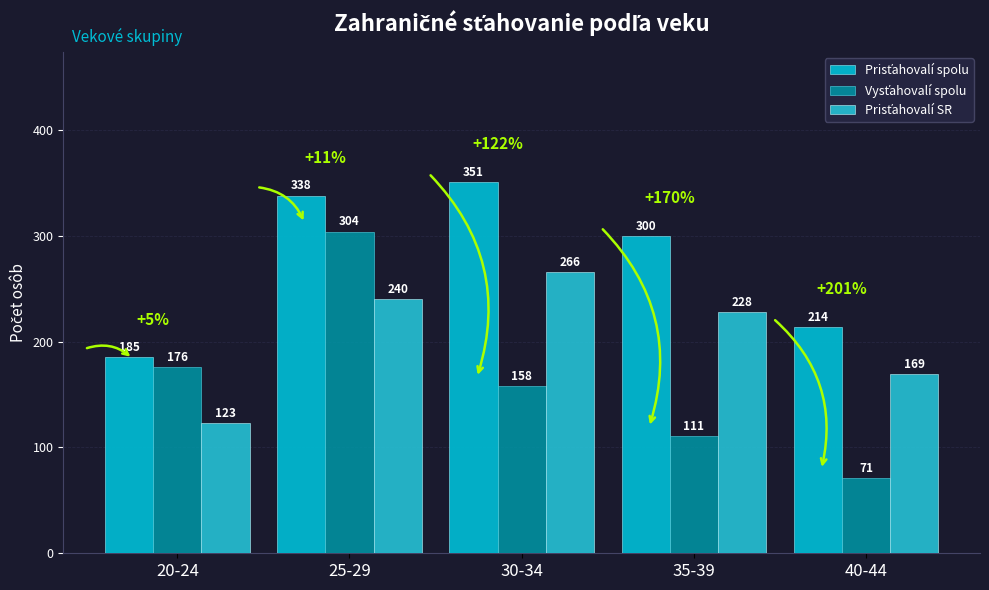

List the labels in order of Prisťahovalí SR value, largest first.

30-34, 25-29, 35-39, 40-44, 20-24